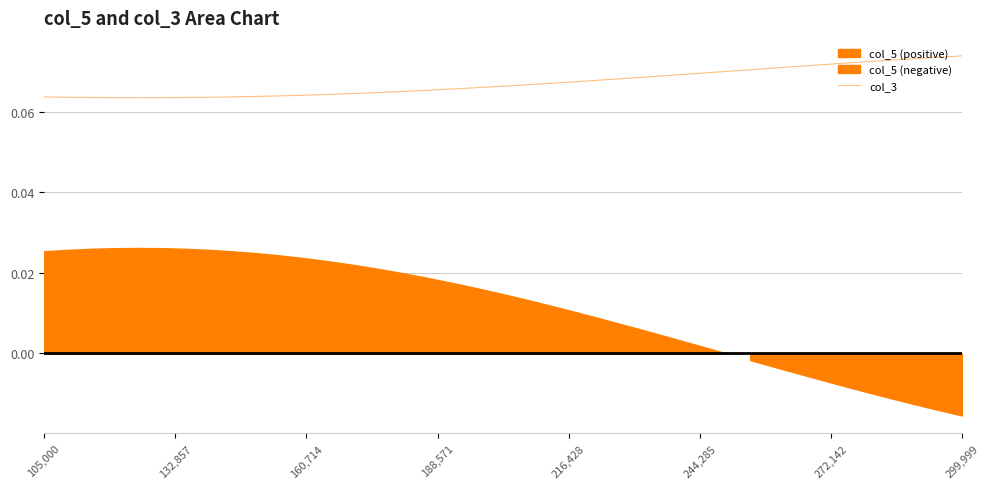

Is it true that the value at 20 is 0.0?

False